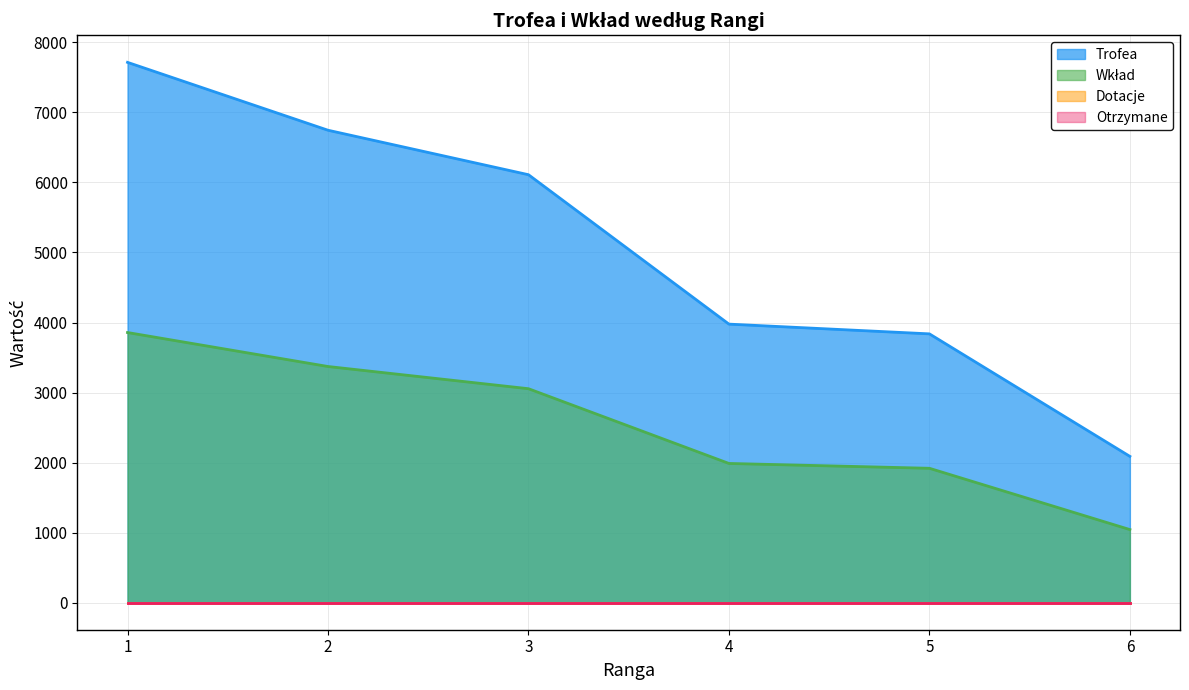

How many lines are shown in the chart?

4